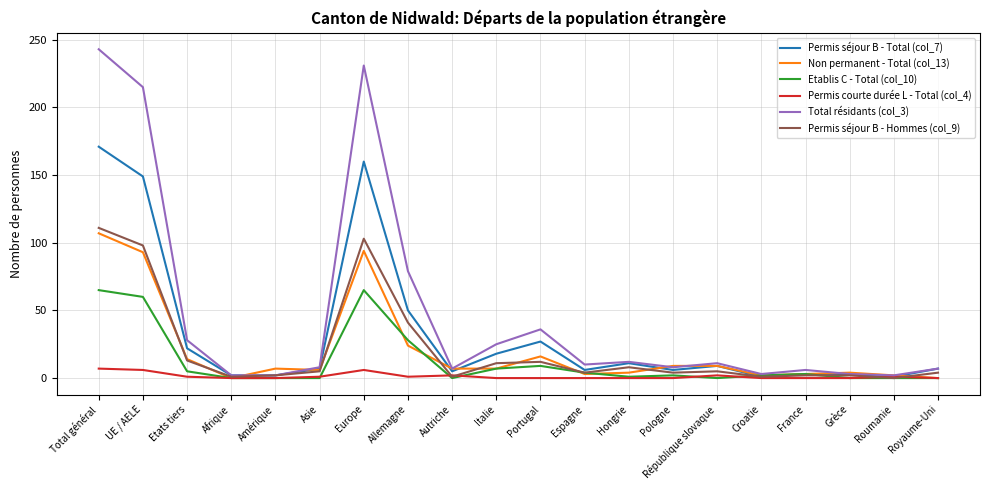

At Europe, list the series in order from largest to smallest.

Total résidants (col_3), Permis séjour B - Total (col_7), Permis séjour B - Hommes (col_9), Non permanent - Total (col_13), Etablis C - Total (col_10), Permis courte durée L - Total (col_4)